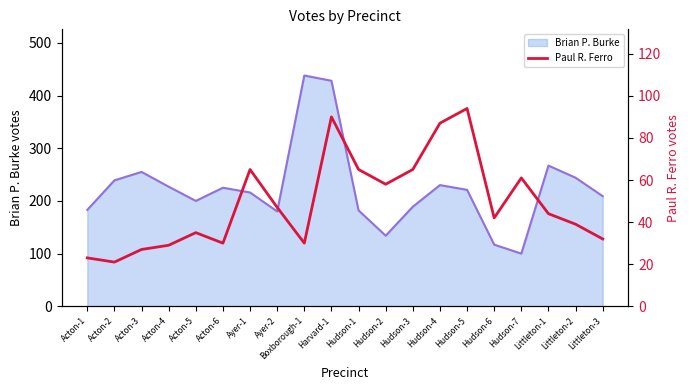

How many interior local peaks (higher than both neighbors) does the data have?

5